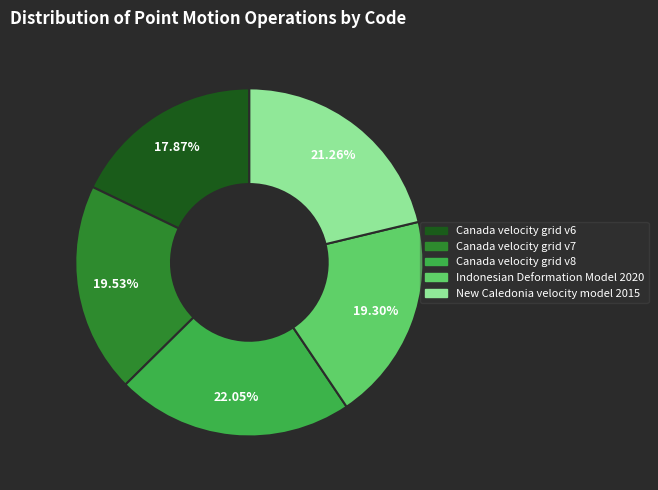

Combined, what portion of the pie is Canada velocity grid v8 and Canada velocity grid v6?

39.9%